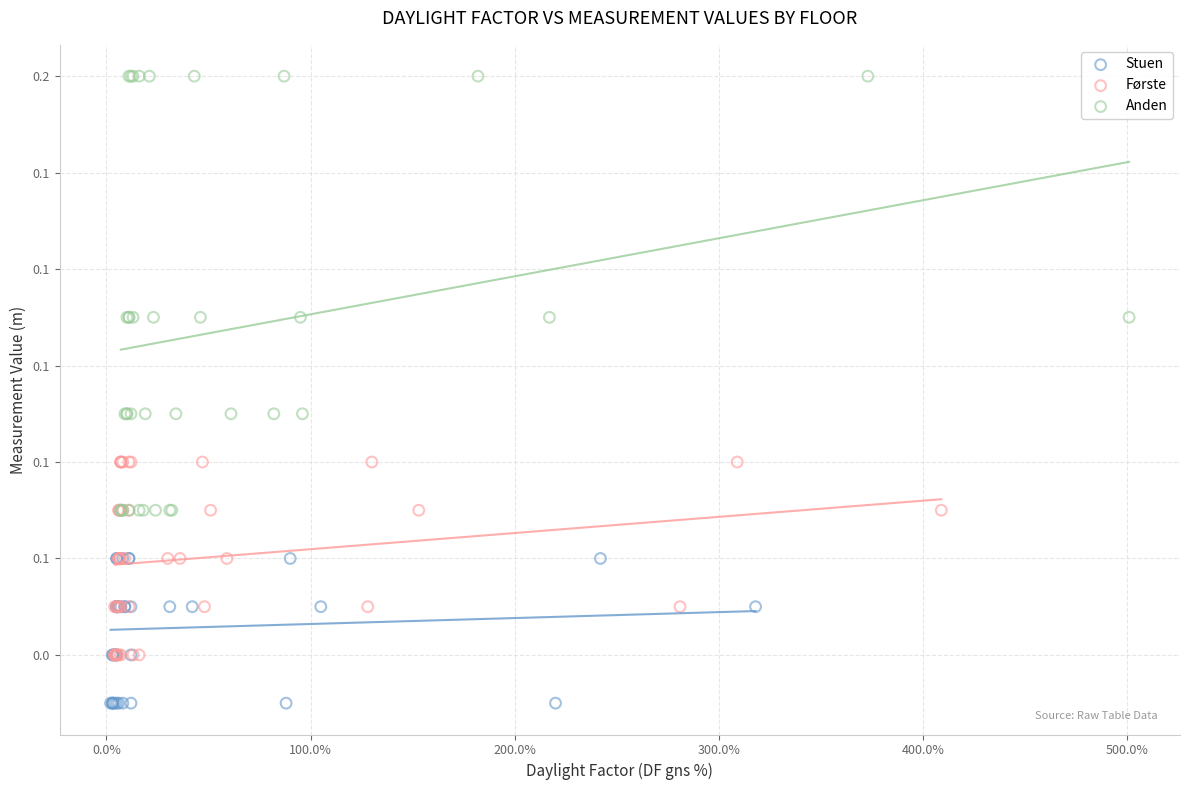

Which series has the largest Y range (max minus min)?

Anden